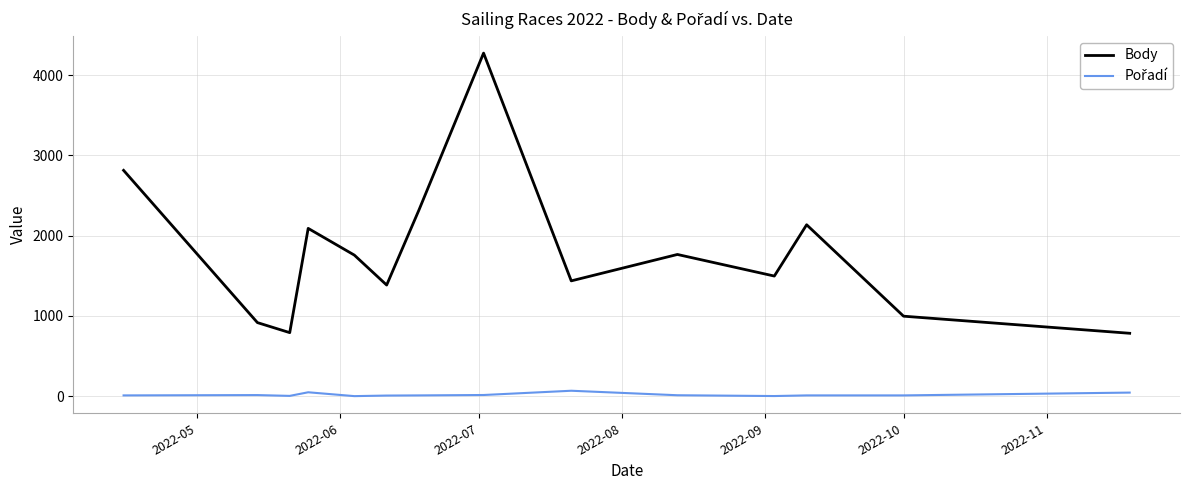

Which series has the widest spread of values?

Body